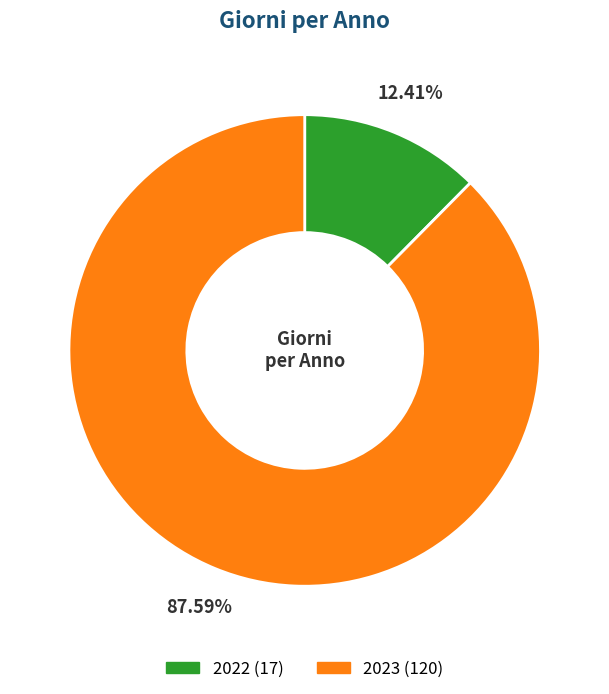

How many segments does this pie chart have?

2